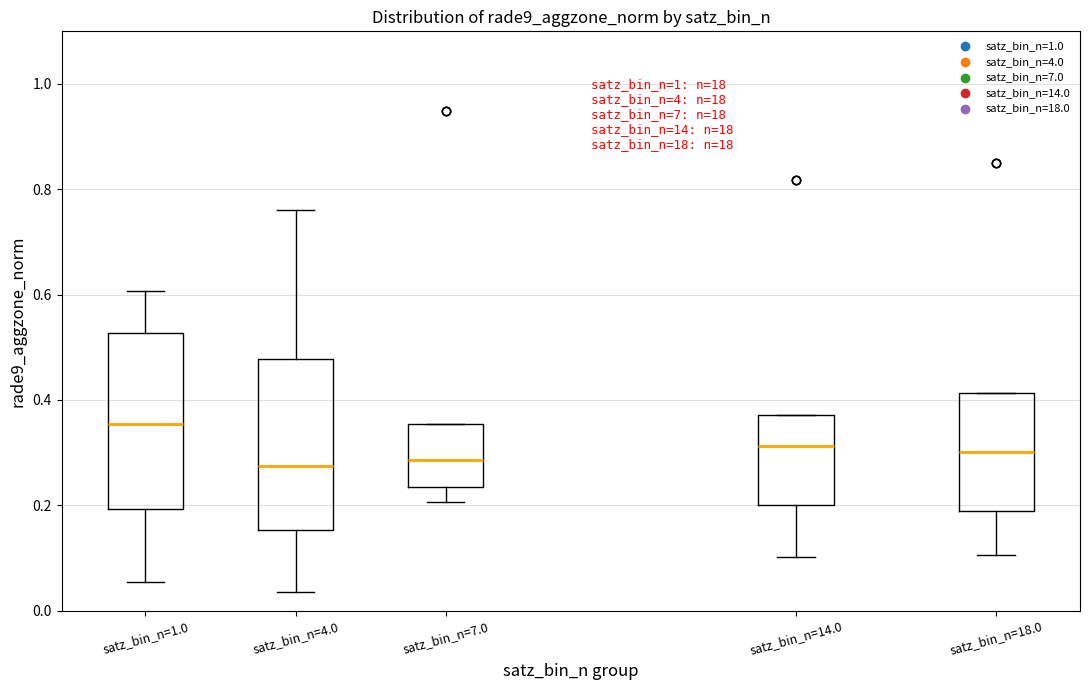

Reading left to right, transcribe this box plot: for each box, give where its median line is, the range the box spans, and where its two whiskers end, as read against the y-axis. The values are not printed on the chart, so give them approximately, as read against the axis.

satz_bin_n=1.0: median 0.36, box 0.20 to 0.52, whiskers 0.06 to 0.60
satz_bin_n=4.0: median 0.28, box 0.16 to 0.48, whiskers 0.04 to 0.76
satz_bin_n=7.0: median 0.28, box 0.24 to 0.36, whiskers 0.20 to 0.36
satz_bin_n=14.0: median 0.32, box 0.20 to 0.38, whiskers 0.10 to 0.38
satz_bin_n=18.0: median 0.30, box 0.18 to 0.42, whiskers 0.10 to 0.42